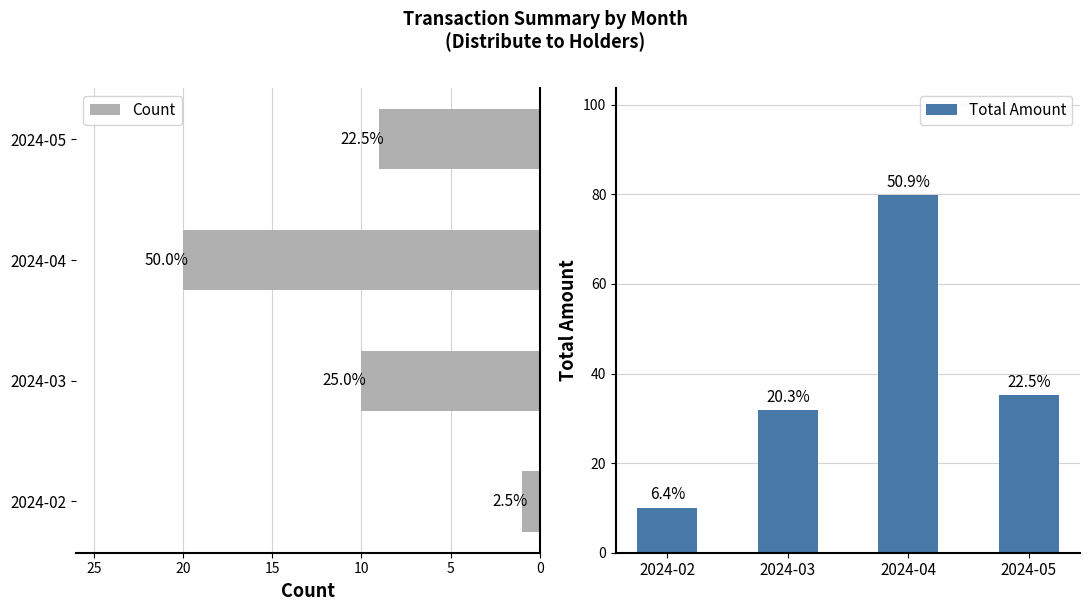

At how many categories does at least one series exceed 72?

1